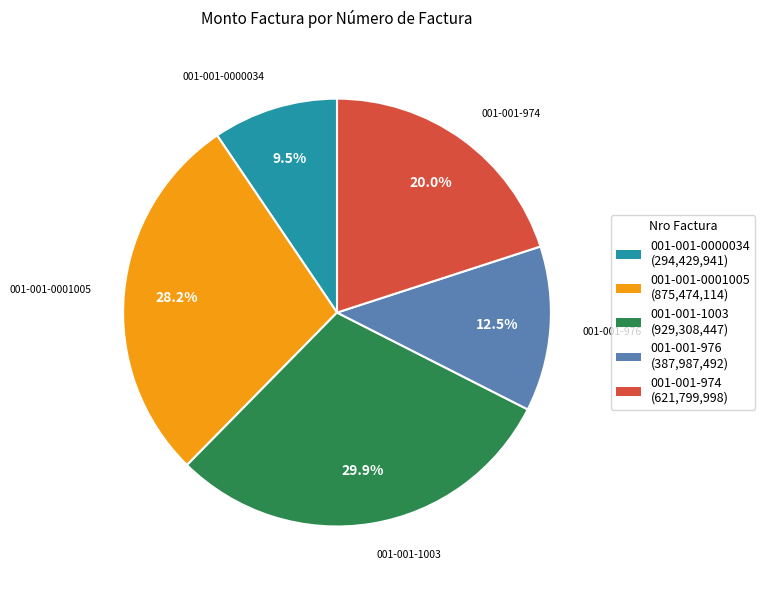

To the nearest percent, what percentage of the pie is 001-001-974?

20%